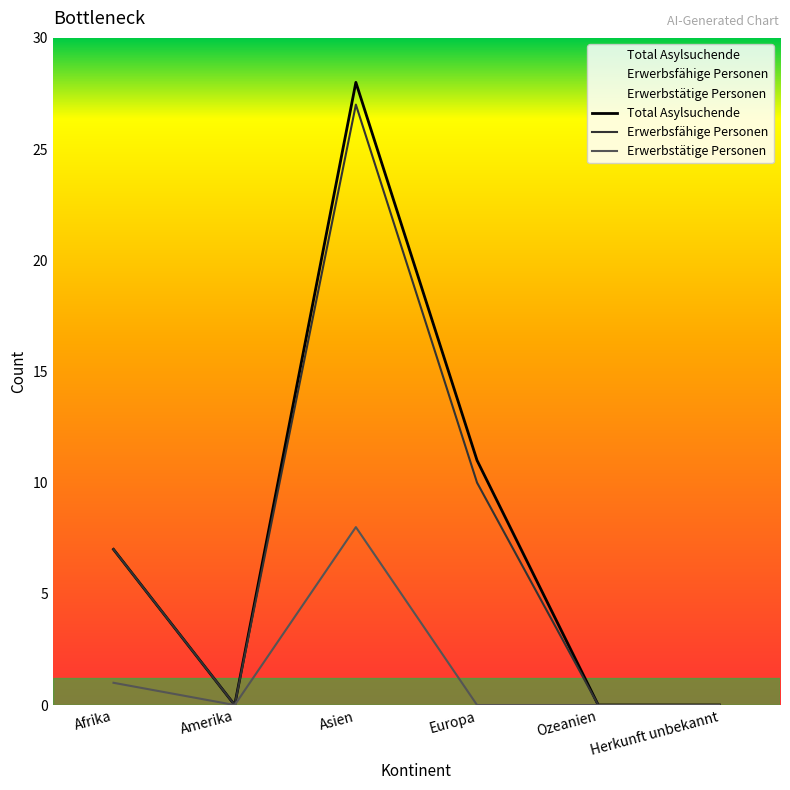

Reading left to right, what are all the values shown in this chart?

Total Asylsuchende: 7	0	28	11	0	0
Erwerbsfähige Personen: 7	0	27	10	0	0
Erwerbstätige Personen: 1	0	8	0	0	0